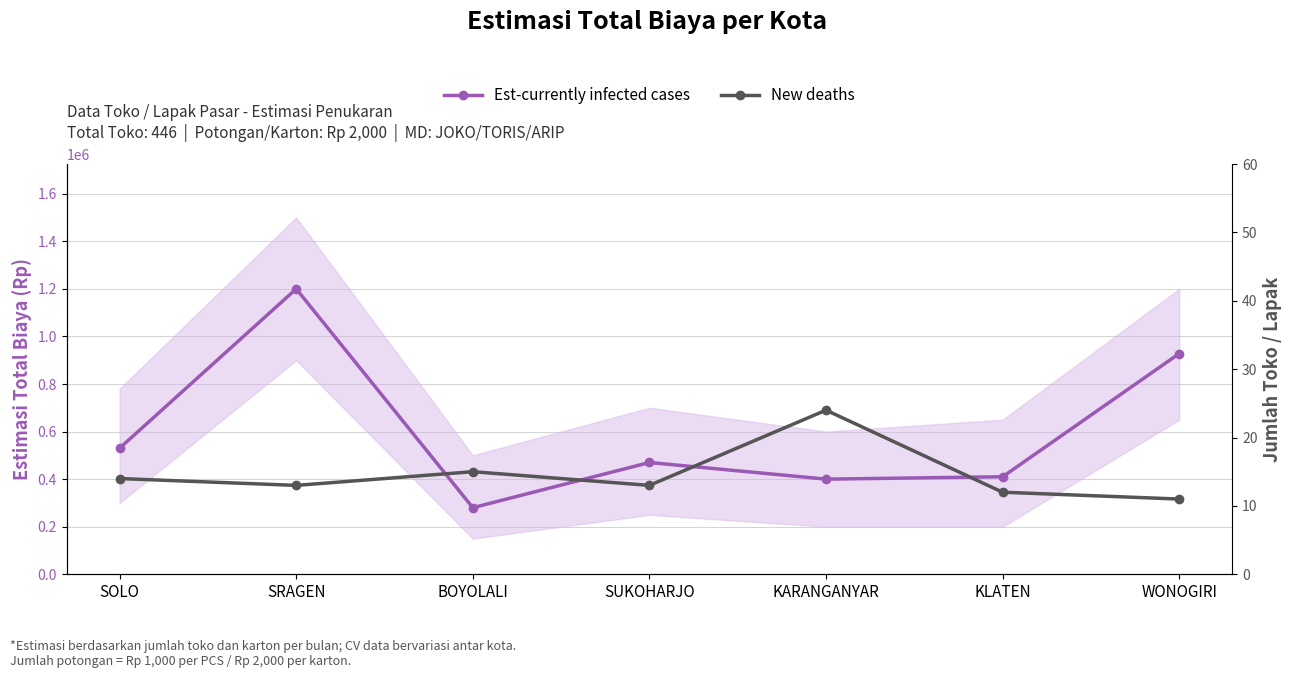

Which category has the lowest value in the Est-currently infected cases series?

BOYOLALI